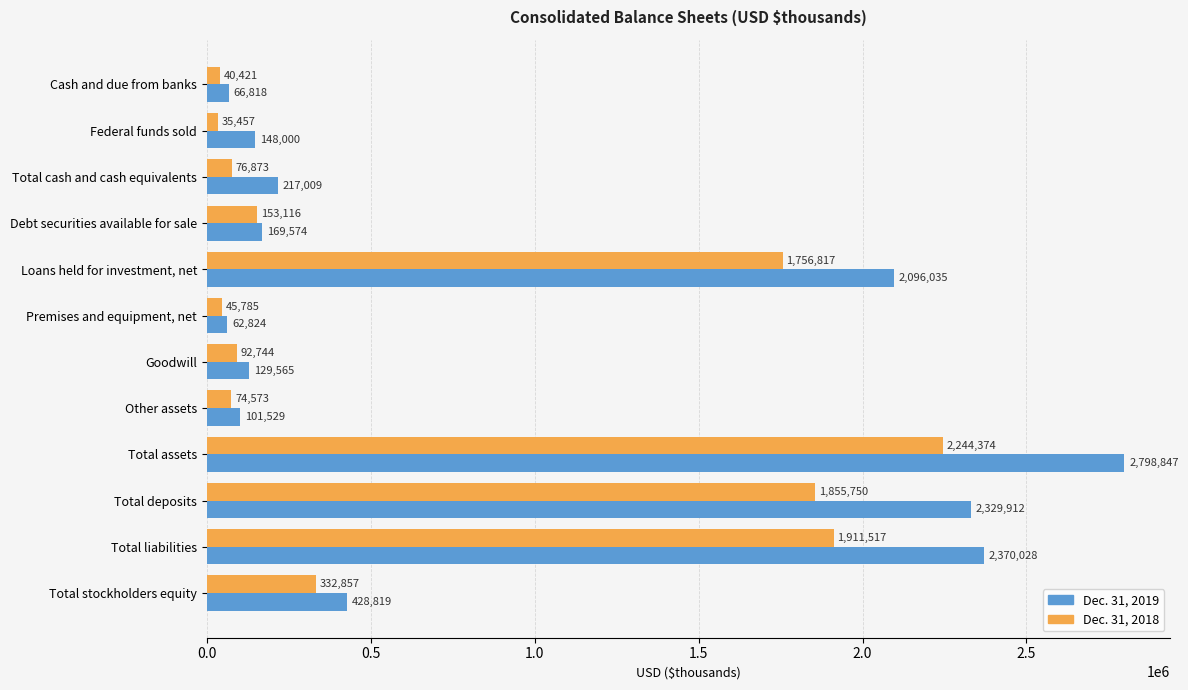

At which label does Dec. 31, 2018 reach its minimum?

Federal funds sold